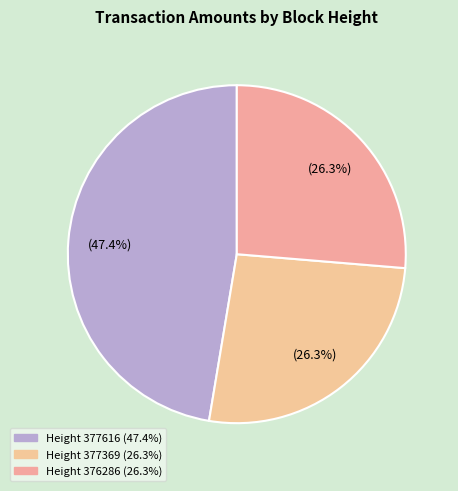

Rank the categories by value from lowest to highest.

Height 377369, Height 376286, Height 377616